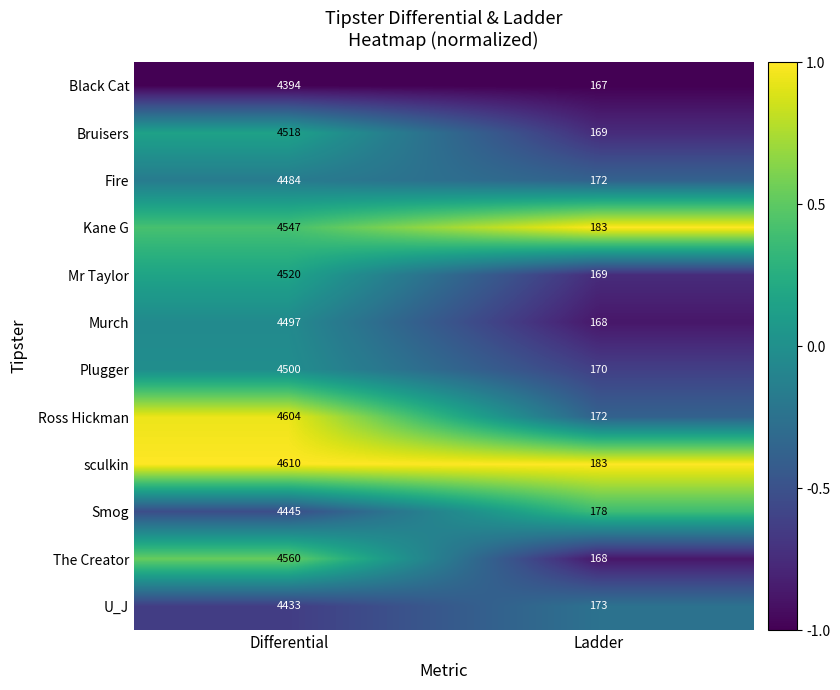

What is the greatest value displayed?

4610